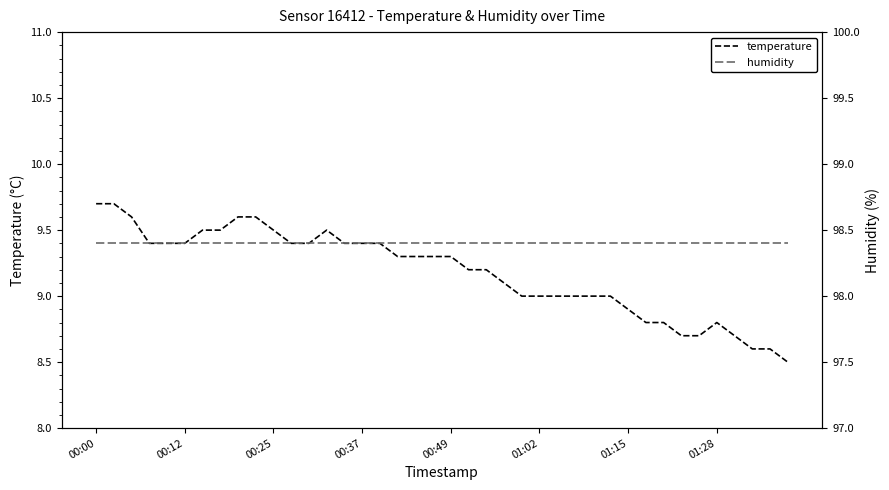

How many lines are shown in the chart?

2